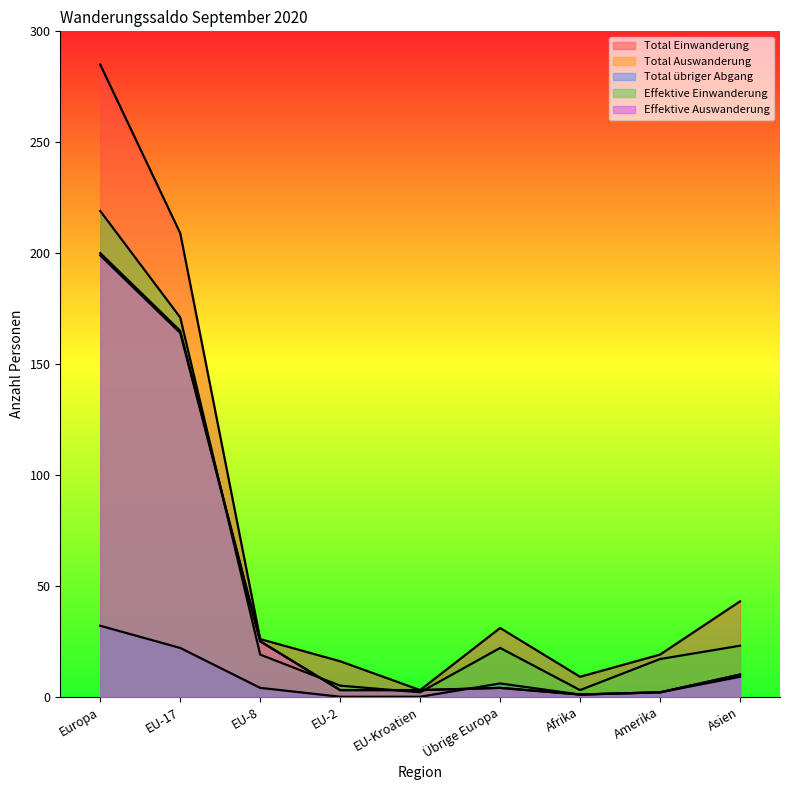

How many data points in Effektive Einwanderung are above 19?

4